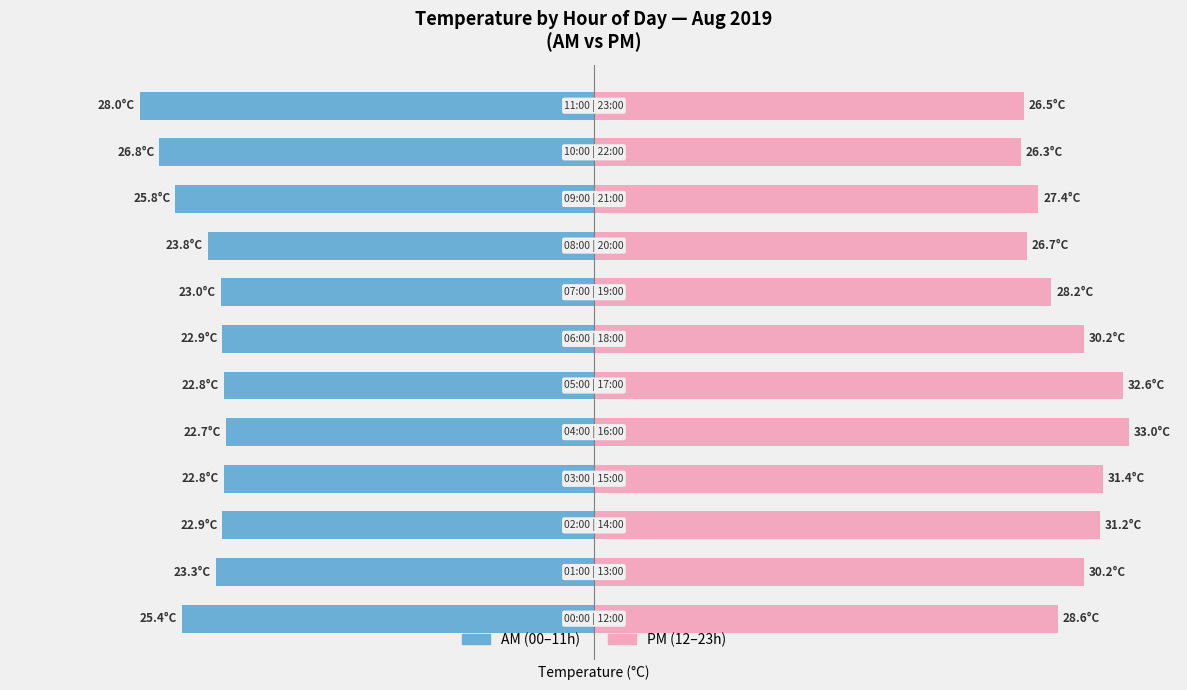

At which category does the chart reach its peak across all series?

4